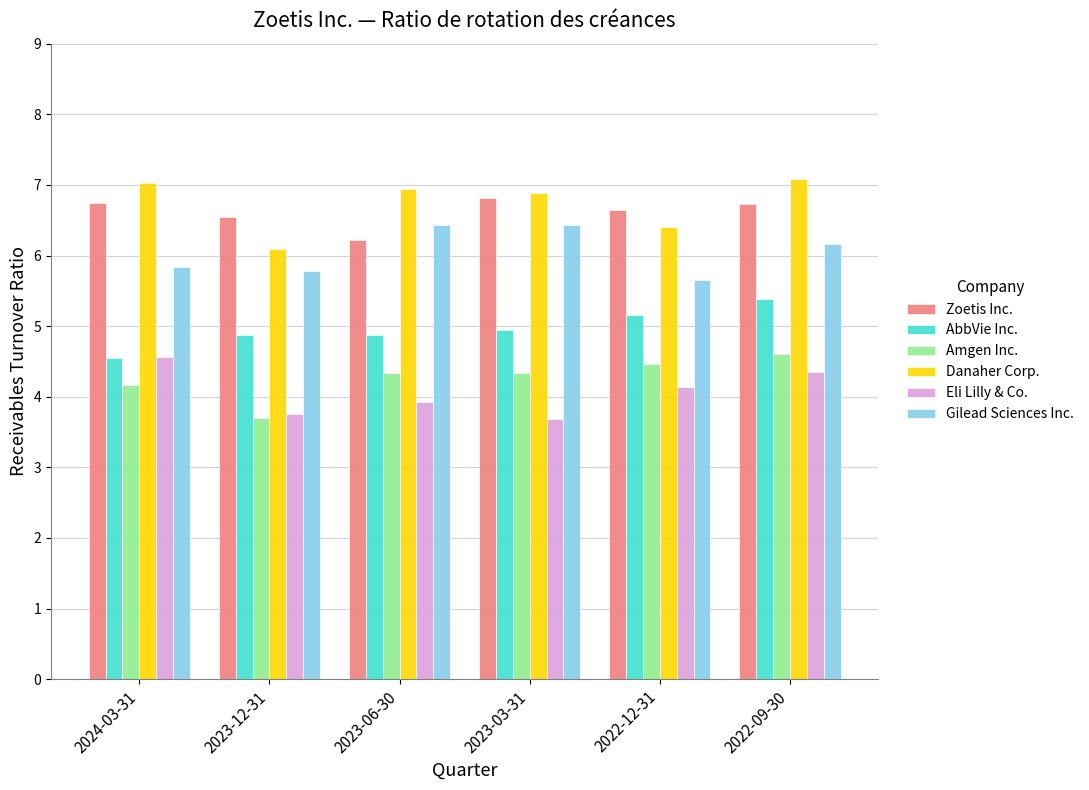

True or false: Zoetis Inc. has a value of 1.7 at 2023-12-31.

False